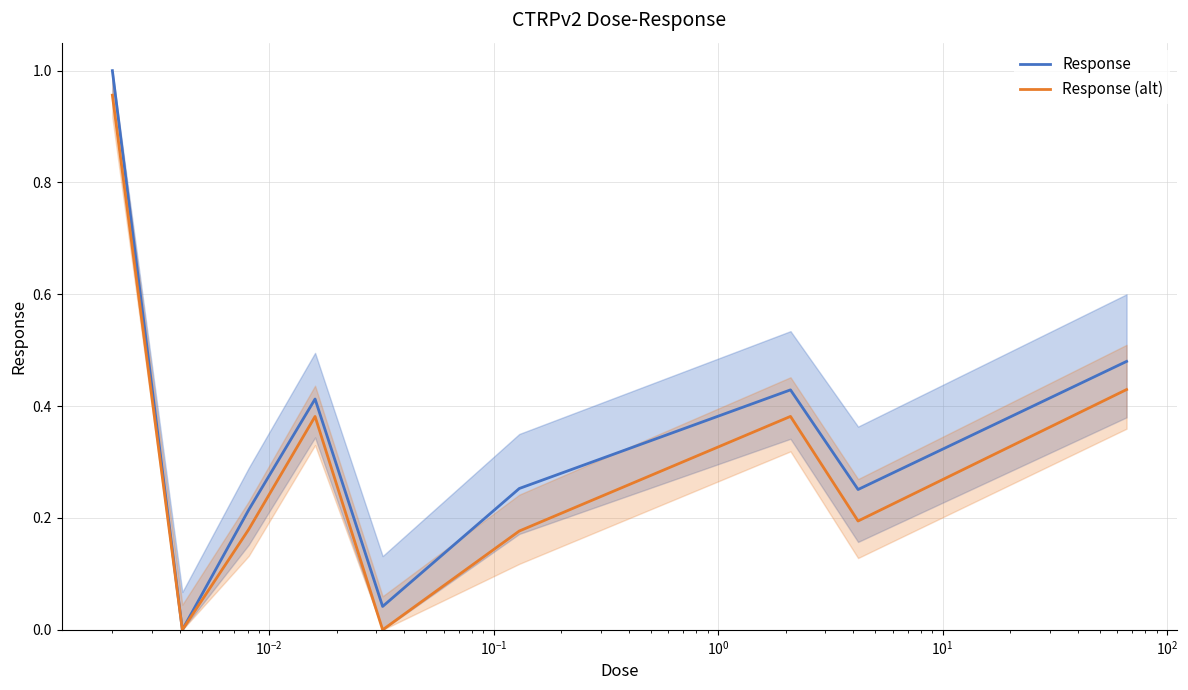

How many series are shown in this chart?

2